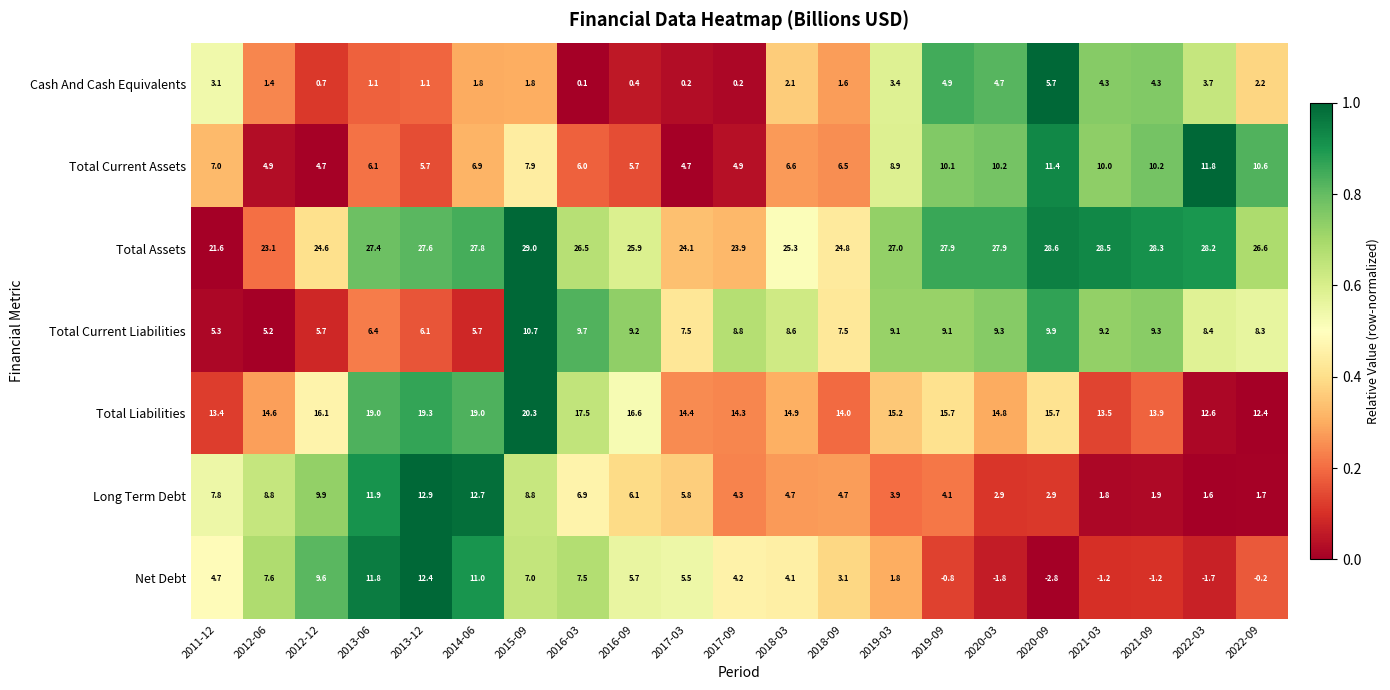

What is the average value of the Total Current Assets series?

7.7